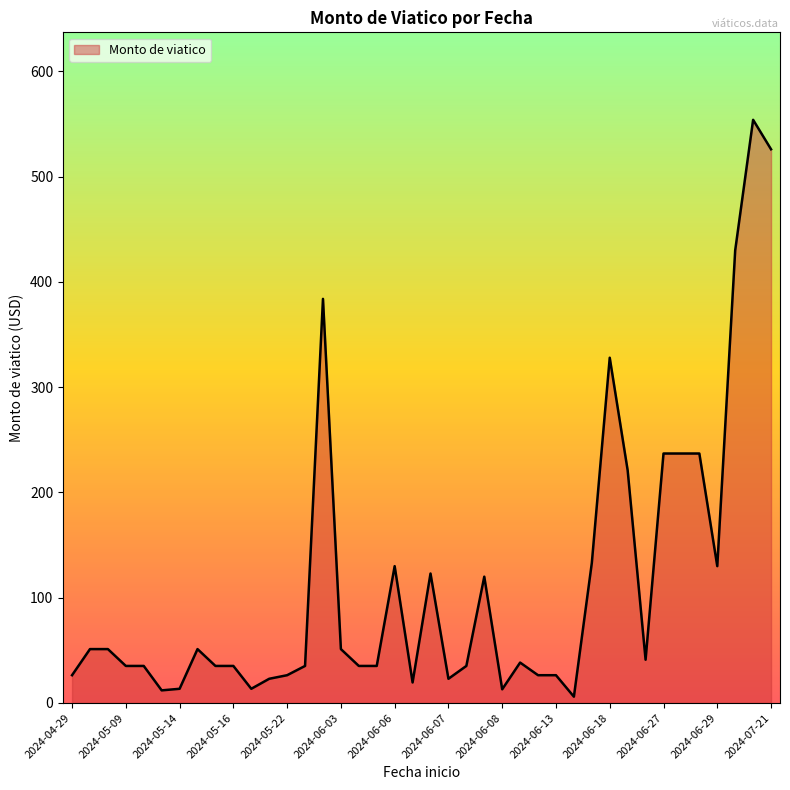

What is the sum of all values?

4584.9